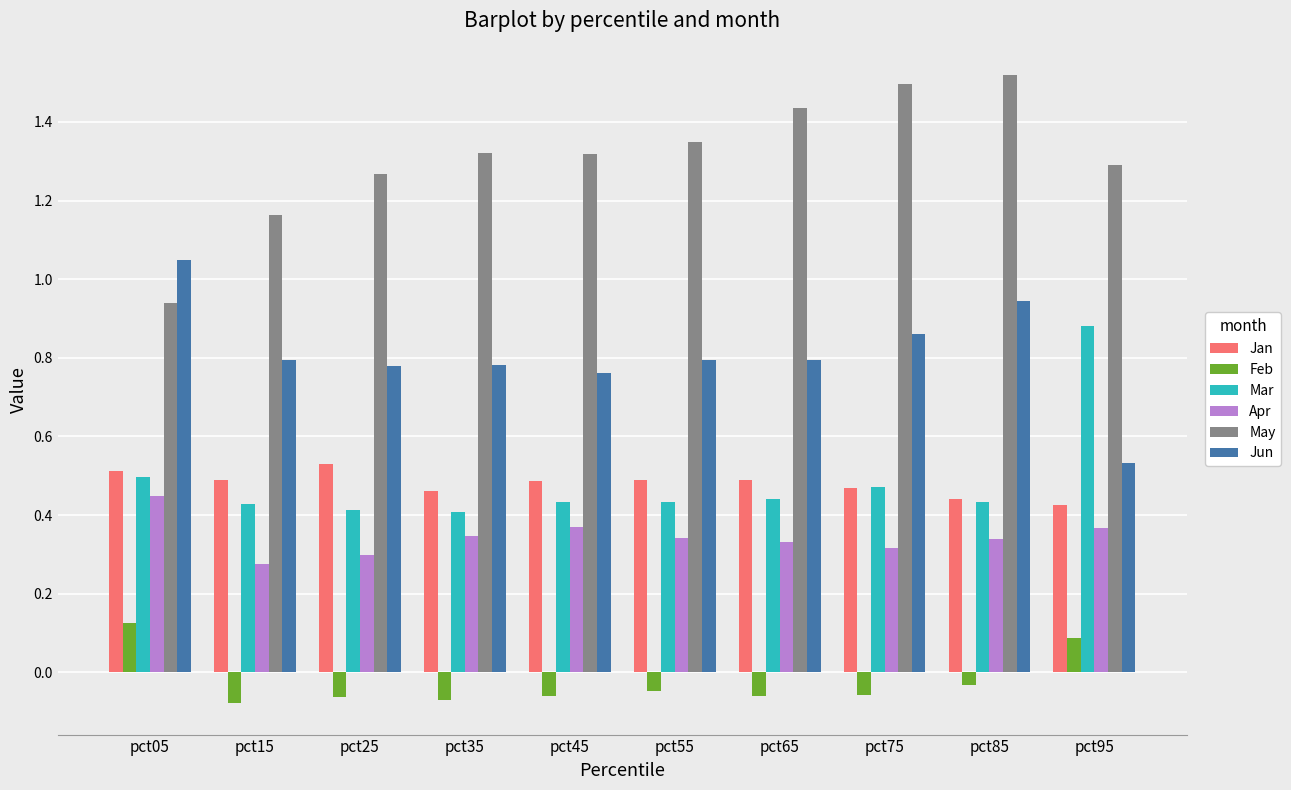

Which category has the highest value in the Mar series?

pct95